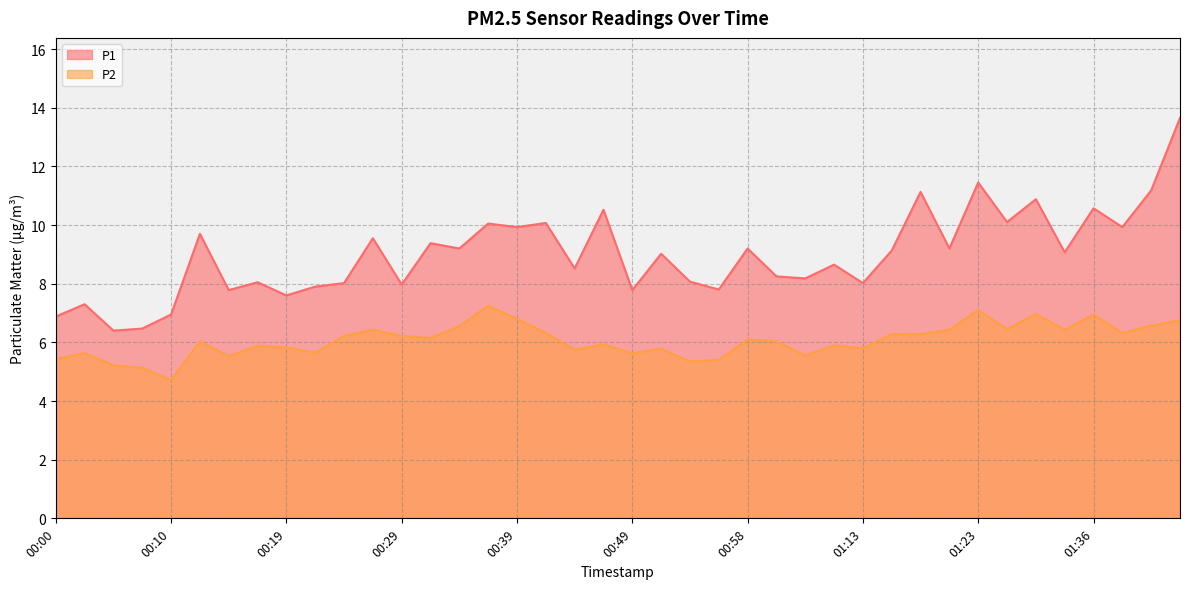

Which has a higher value, 01:26 or 00:53?

01:26